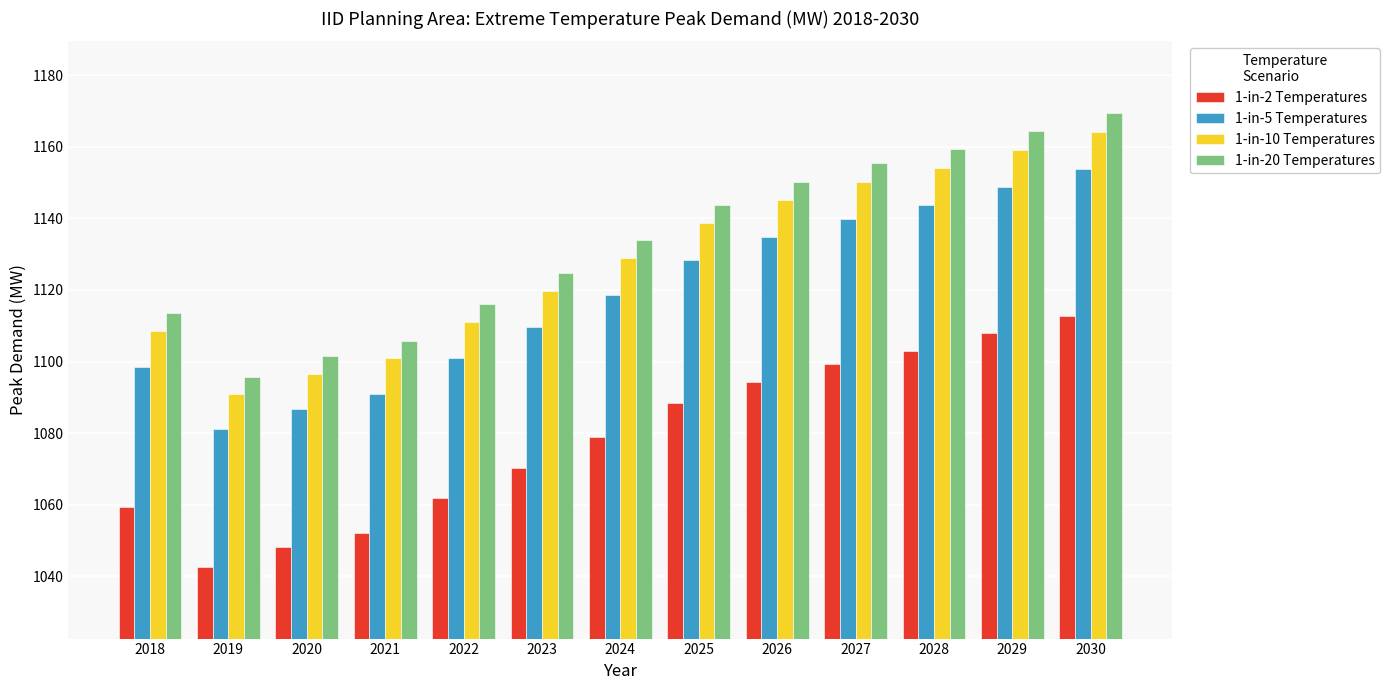

Reading left to right, extract all data points from this chart.

1-in-2 Temperatures: 2018=1059.5	2019=1042.6	2020=1048.2	2021=1052.2	2022=1061.9	2023=1070.1	2024=1078.9	2025=1088.4	2026=1094.4	2027=1099.4	2028=1103.0	2029=1107.9	2030=1112.7
1-in-5 Temperatures: 2018=1098.5	2019=1081.0	2020=1086.8	2021=1091.0	2022=1101.0	2023=1109.6	2024=1118.7	2025=1128.5	2026=1134.7	2027=1139.9	2028=1143.7	2029=1148.7	2030=1153.8
1-in-10 Temperatures: 2018=1108.5	2019=1090.8	2020=1096.7	2021=1100.9	2022=1111.0	2023=1119.6	2024=1128.8	2025=1138.7	2026=1145.0	2027=1150.3	2028=1154.1	2029=1159.2	2030=1164.2
1-in-20 Temperatures: 2018=1113.5	2019=1095.7	2020=1101.6	2021=1105.8	2022=1116.0	2023=1124.7	2024=1133.9	2025=1143.8	2026=1150.1	2027=1155.4	2028=1159.2	2029=1164.4	2030=1169.4